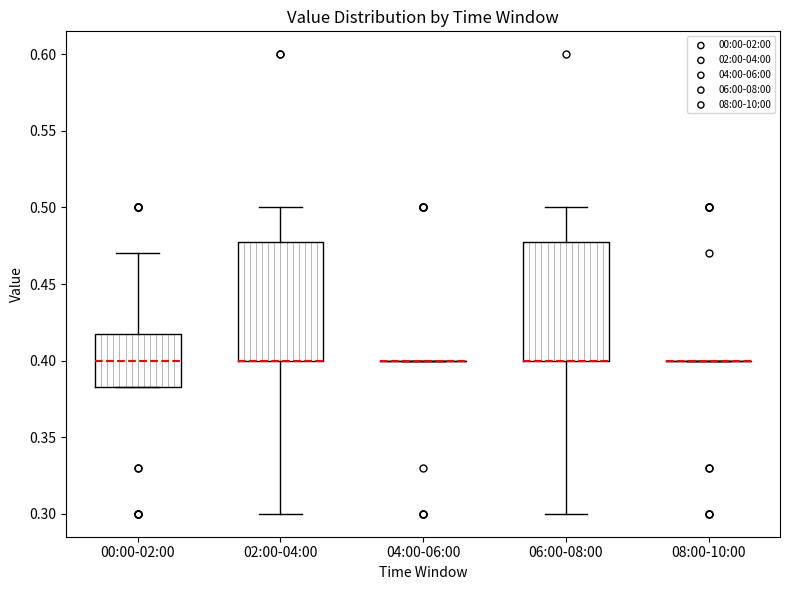

Reading left to right, read every box against the y-axis: the position of its median line, the range the box covers, and the ends of its whiskers. The values are not printed on the chart, so give them approximately, as read against the axis.

00:00-02:00: median 0.400, box 0.385 to 0.420, whiskers 0.385 to 0.470
02:00-04:00: median 0.400 (drawn on the box's lower edge), box 0.400 to 0.480, whiskers 0.300 to 0.500
04:00-06:00: box collapsed to a line at 0.400, whiskers 0.400 to 0.400
06:00-08:00: median 0.400 (drawn on the box's lower edge), box 0.400 to 0.480, whiskers 0.300 to 0.500
08:00-10:00: box collapsed to a line at 0.400, whiskers 0.400 to 0.400